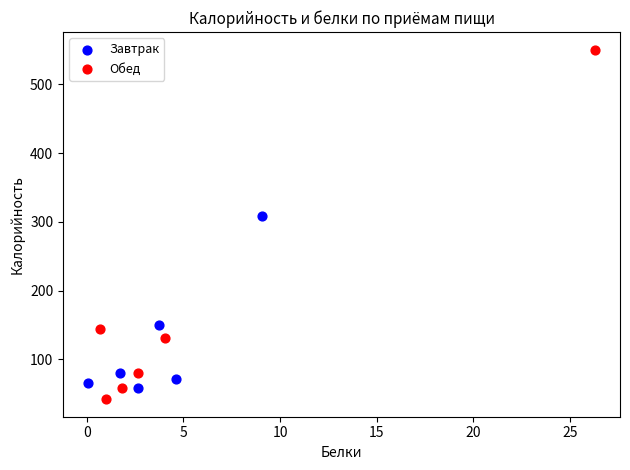

Which series contains the lowest Y value?

Обед